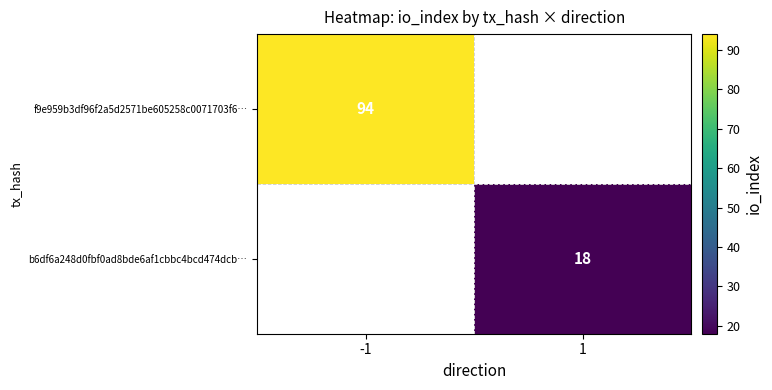

The value of b6df6a248d0fbf0ad8bde6af1cbbc4bcd474dcb… at 1 is 18. True or false?

True